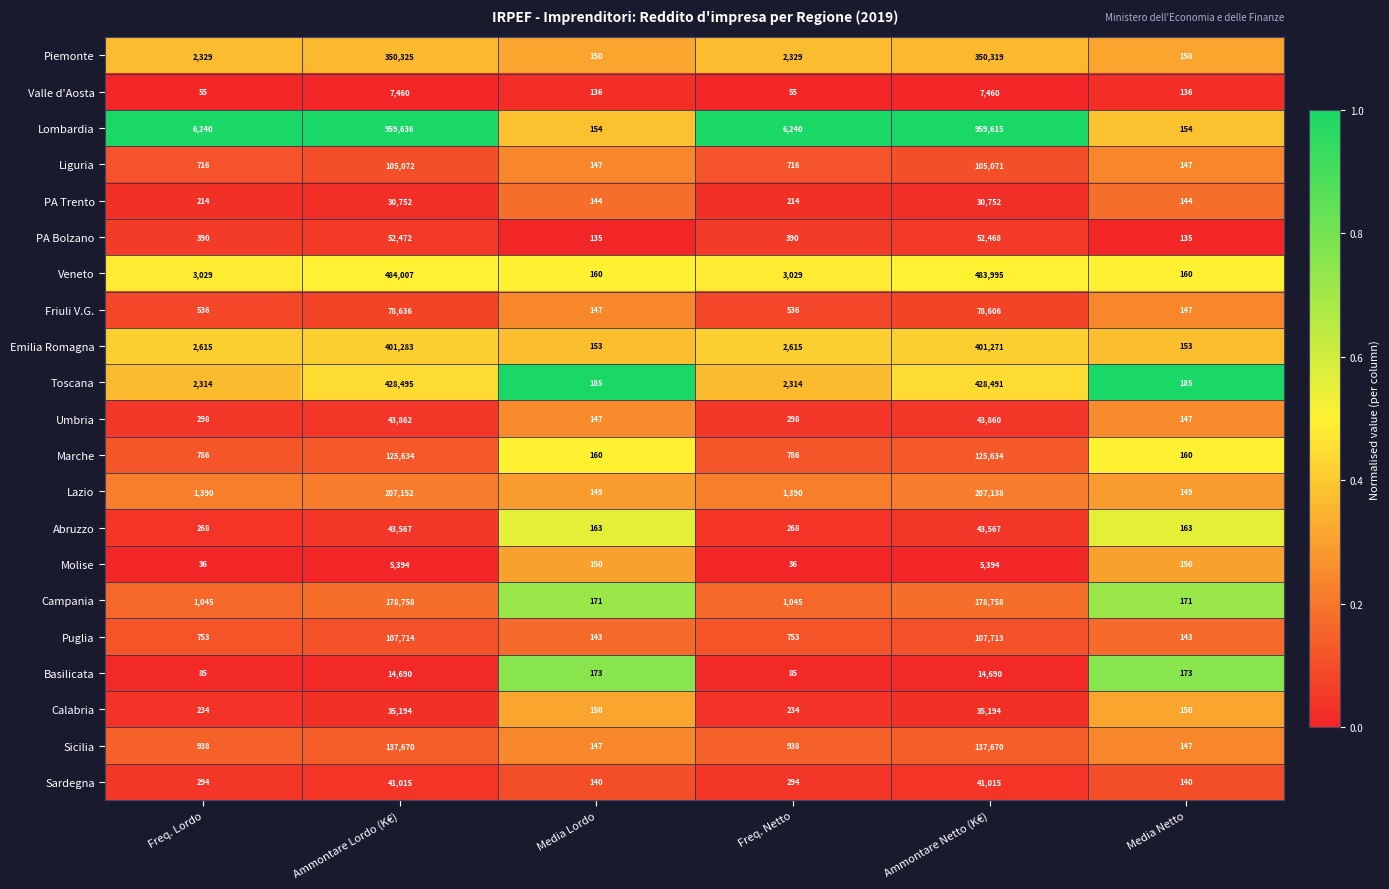

What is the difference between the Basilicata values at Freq. Lordo and Media Netto?

88